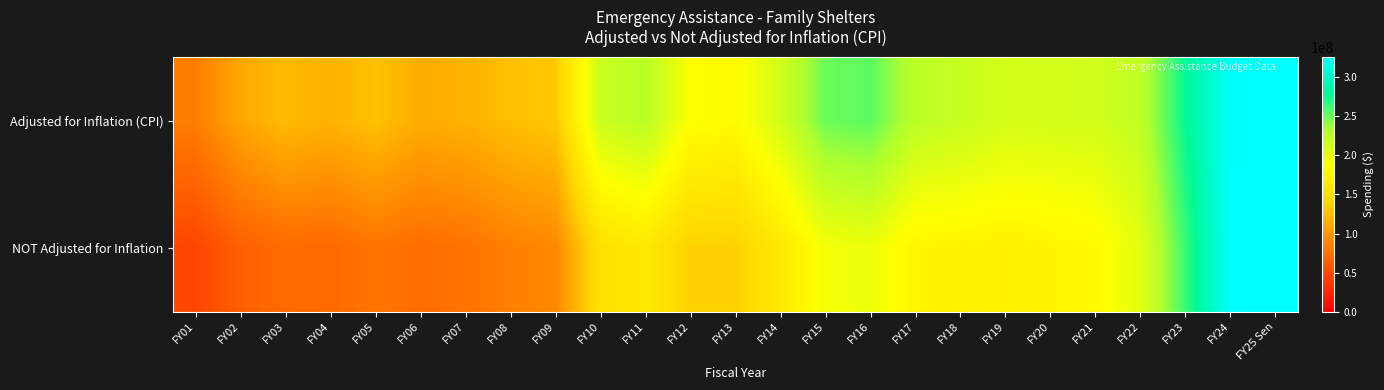

True or false: NOT Adjusted for Inflation has a value of 196058948 at FY16.

True